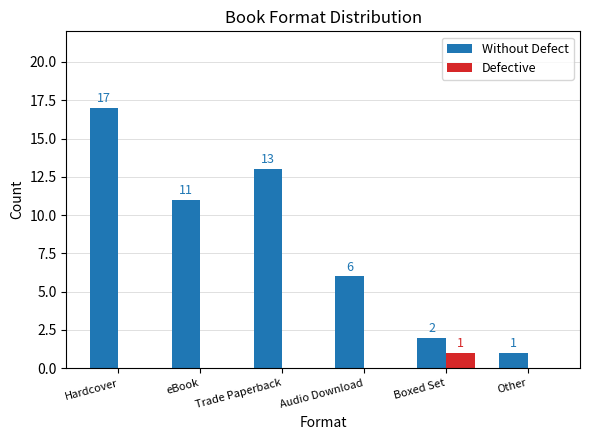

How many distinct data groups are displayed?

2